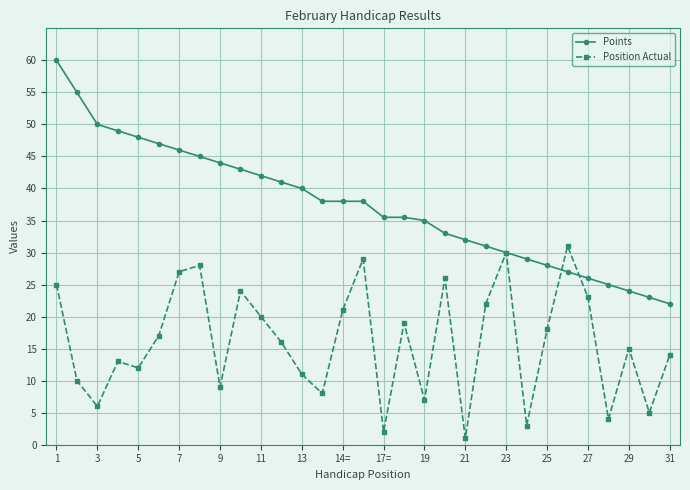

Which series has the largest range (max minus min)?

Points